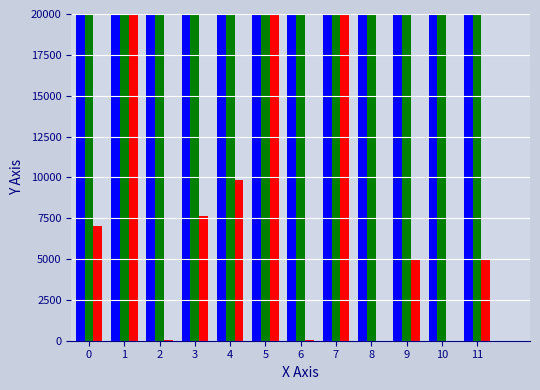

True or false: northing has a value of 203383.4 at 0.

False